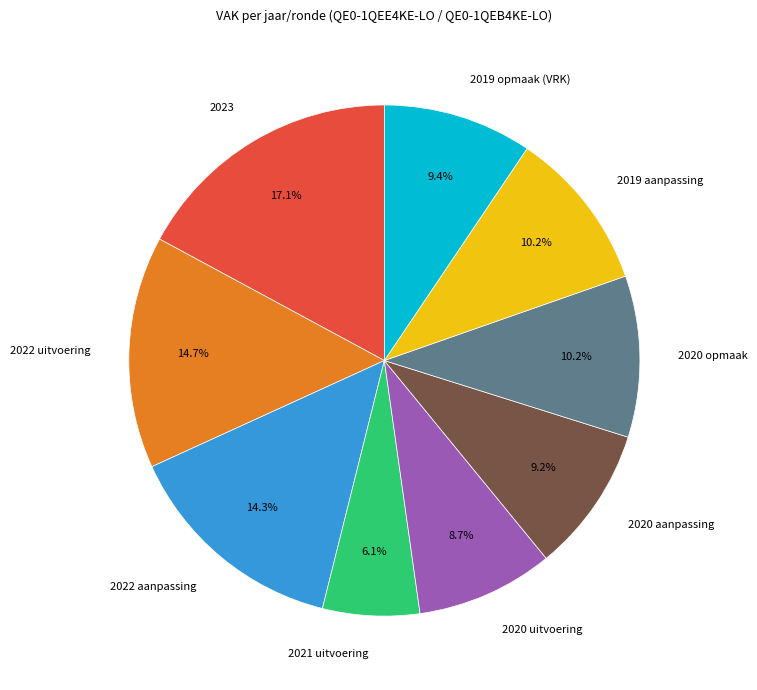

What is the smallest slice in the pie chart?

2021 uitvoering